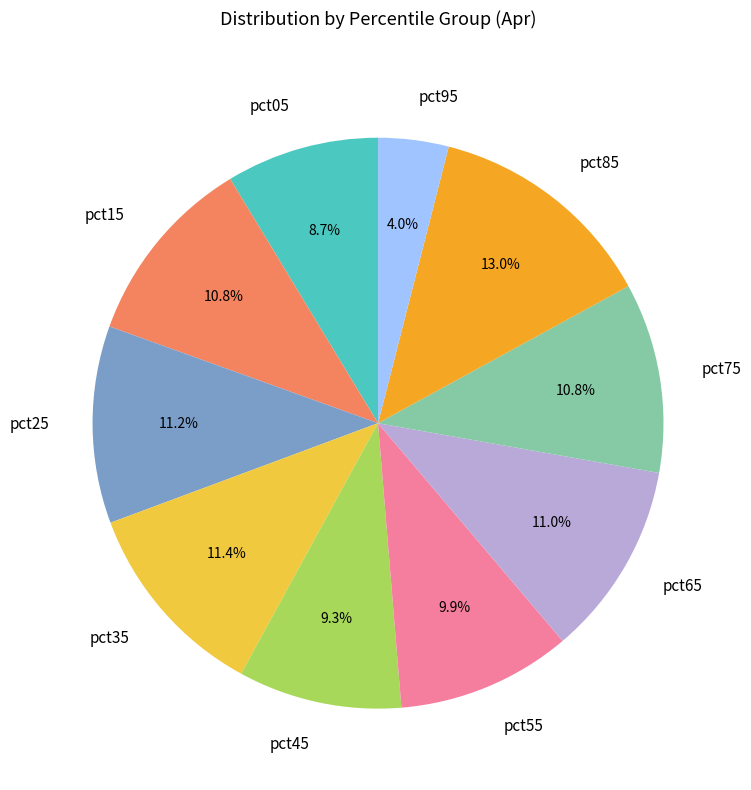

How many segments does this pie chart have?

10